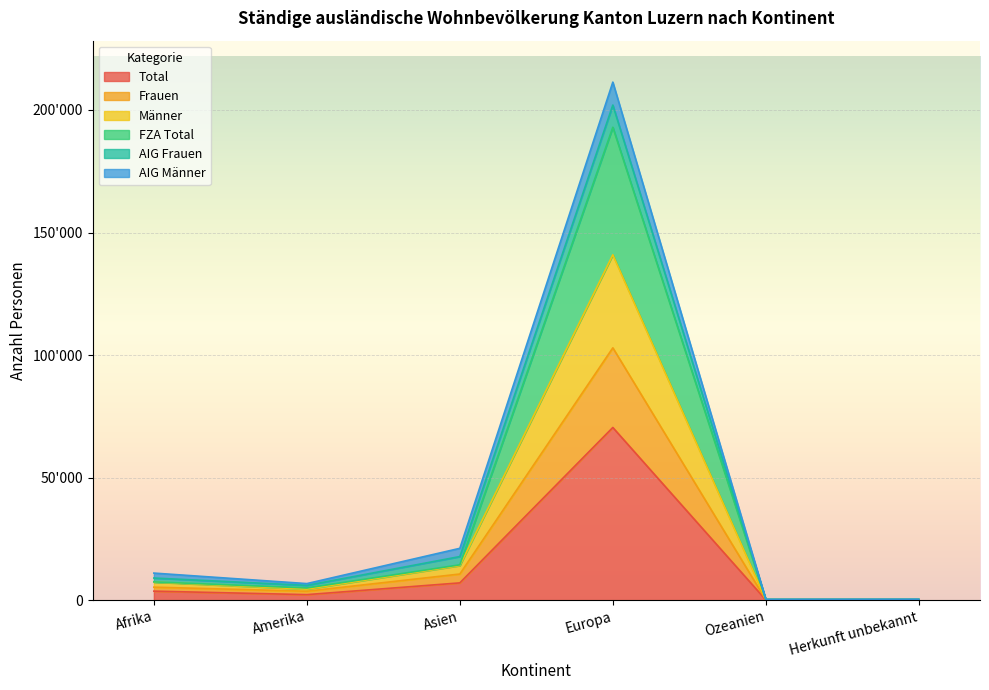

True or false: FZA Total and Frauen intersect in this chart.

False